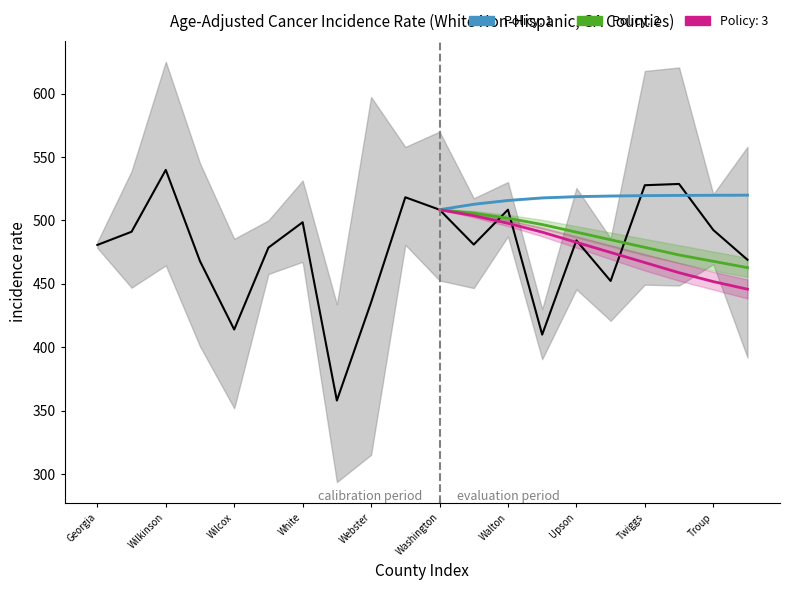

How many interior local peaks does the Age-Adjusted Rate series have?

6